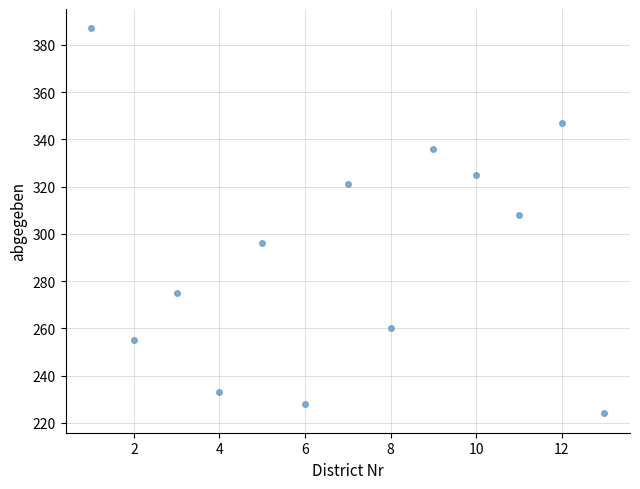

What is the range of X values (max minus min)?

12